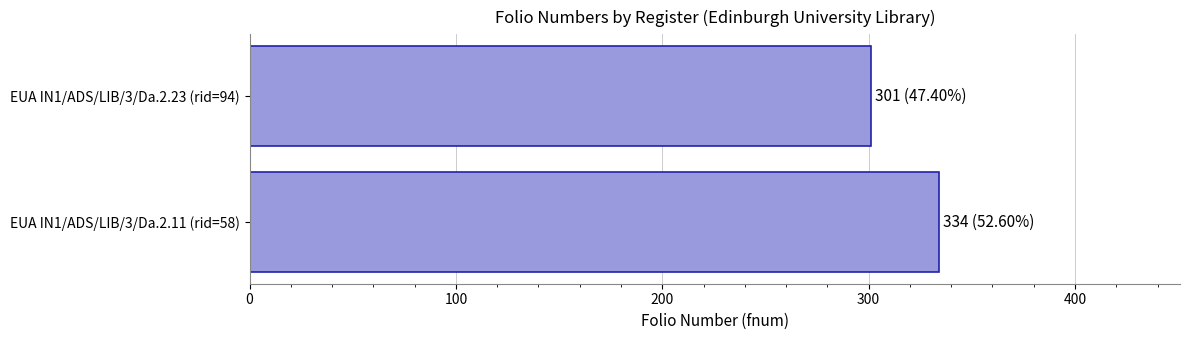

Approximately how many times larger is the value at EUA IN1/ADS/LIB/3/Da.2.11 (rid=58) compared to EUA IN1/ADS/LIB/3/Da.2.23 (rid=94)?

1.1